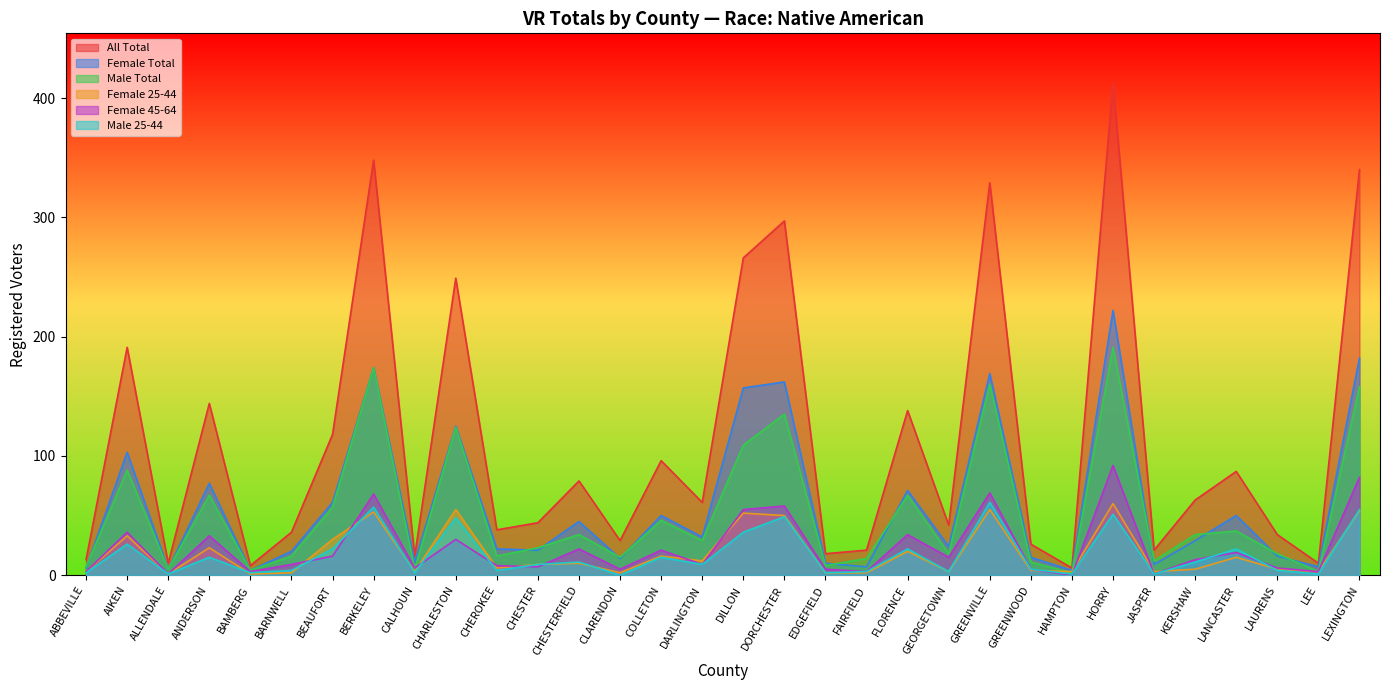

What is the label of the 31st point from the right?

AIKEN